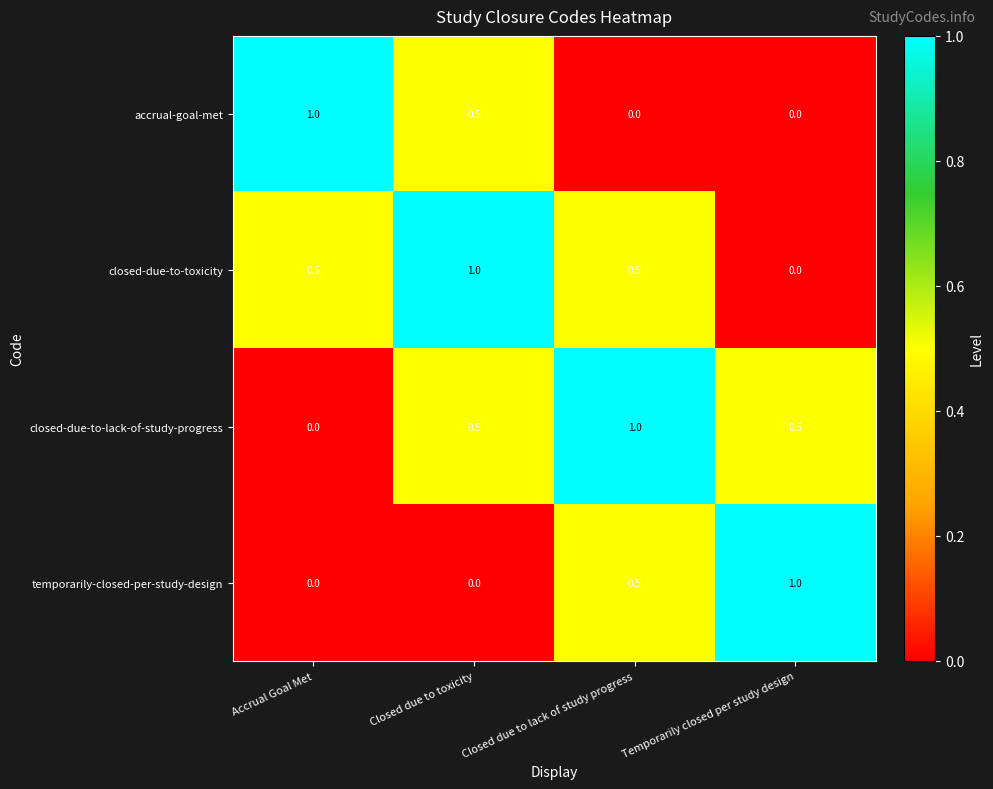

Is the value of closed-due-to-toxicity at Closed due to lack of study progress greater than the value of closed-due-to-lack-of-study-progress at Accrual Goal Met?

Yes